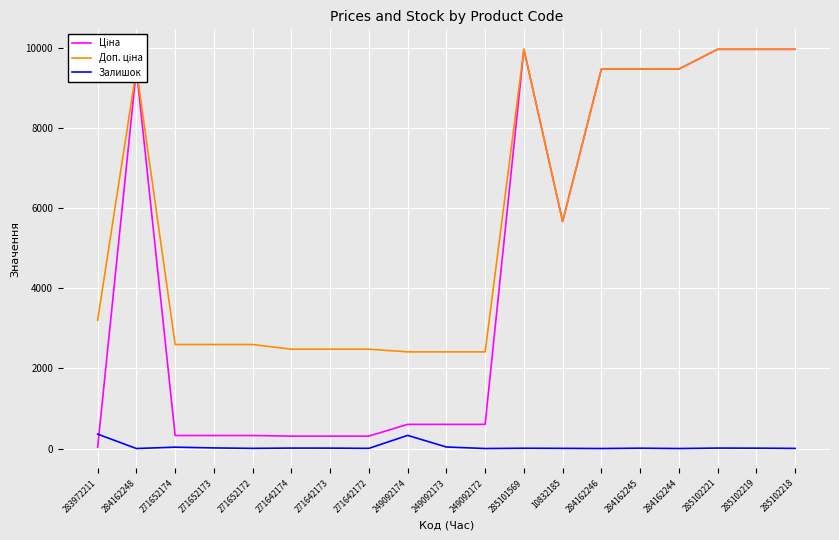

The Залишок series shows 3.0 at 285102218. True or false?

True